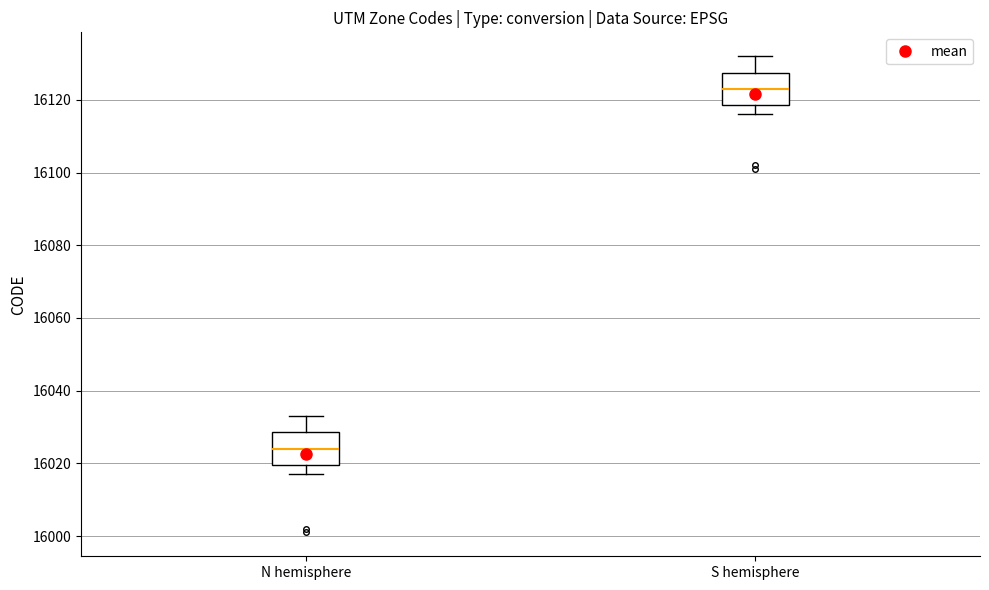

Reading left to right, read every box against the y-axis: the position of its median line, the range the box covers, and the ends of its whiskers. The values are not printed on the chart, so give them approximately, as read against the axis.

N hemisphere: median 16024, box 16020 to 16028, whiskers 16018 to 16034
S hemisphere: median 16124, box 16118 to 16128, whiskers 16116 to 16132